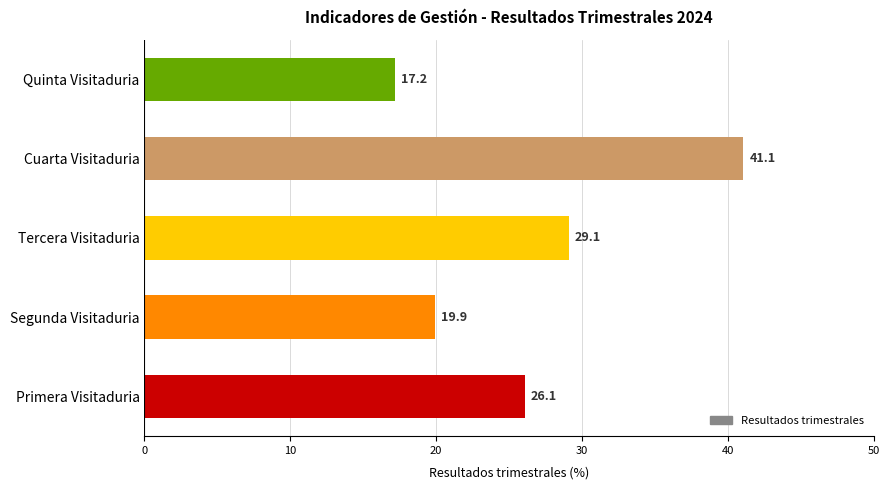

Count the number of data series in this chart.

1